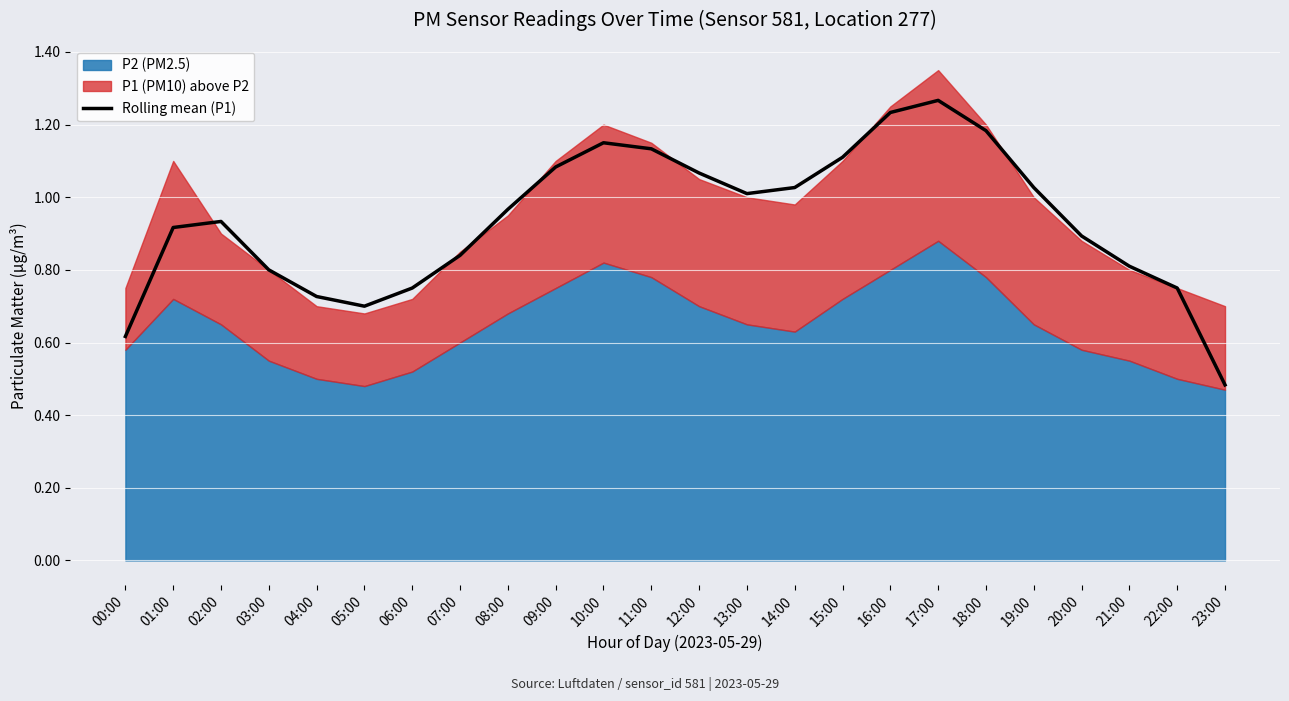

Reading left to right, list all the values displayed in this chart.

00:00=0.6	01:00=0.9	02:00=0.9	03:00=0.8	04:00=0.7	05:00=0.7	06:00=0.8	07:00=0.8	08:00=1.0	09:00=1.1	10:00=1.1	11:00=1.1	12:00=1.1	13:00=1.0	14:00=1.0	15:00=1.1	16:00=1.2	17:00=1.3	18:00=1.2	19:00=1.0	20:00=0.9	21:00=0.8	22:00=0.7	23:00=0.5